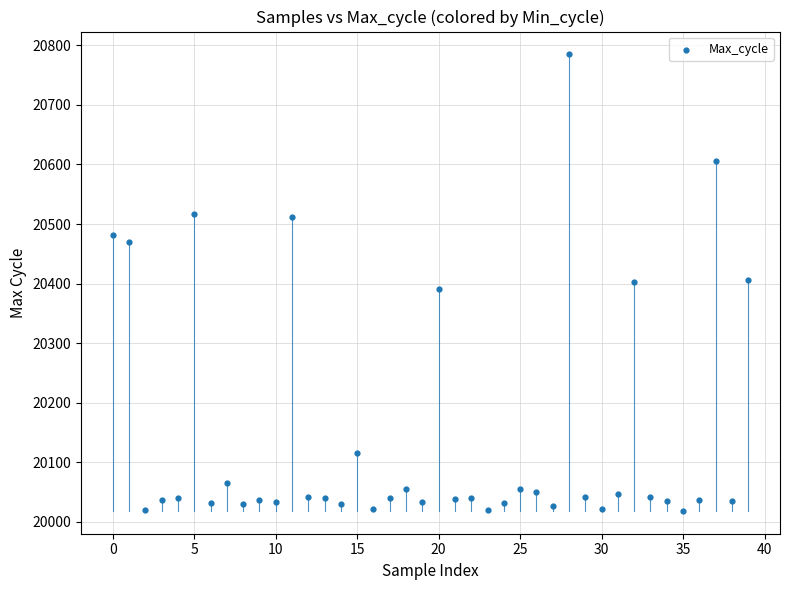

What is the range of Y values (max minus min)?

767